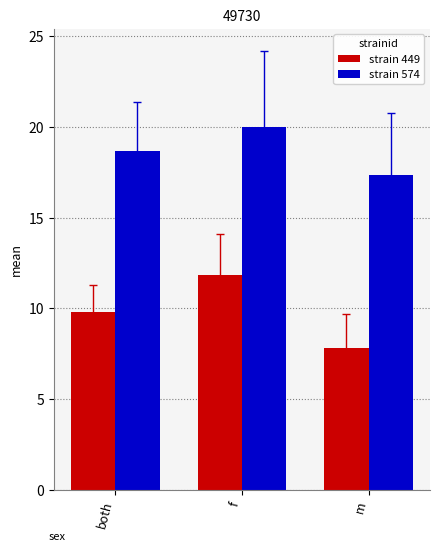

How many strain 574 values are between 17 and 20?

3